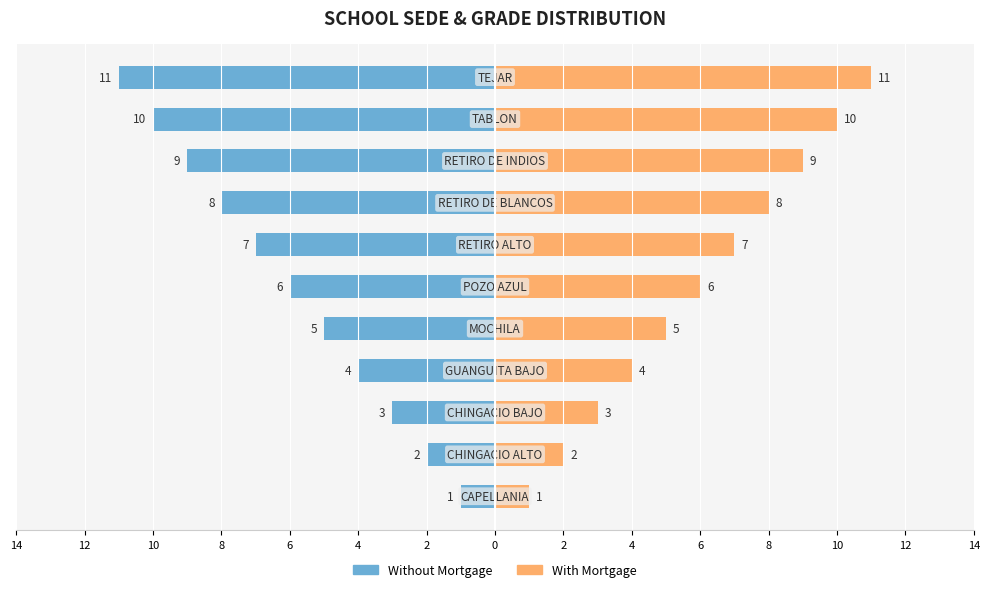

Which series has the largest range (max minus min)?

Without Mortgage